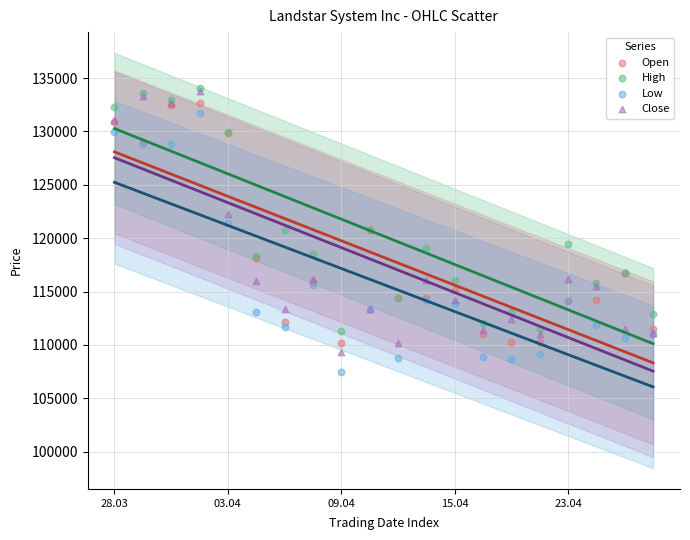

What are all the series names shown in the legend?

Open, High, Low, Close